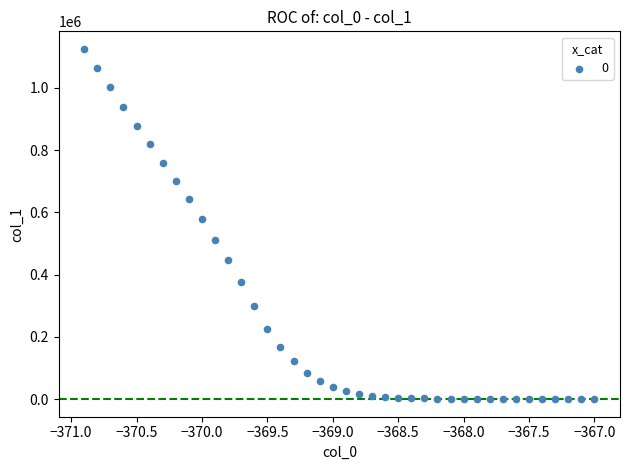

What is the range of X values (max minus min)?

3.9